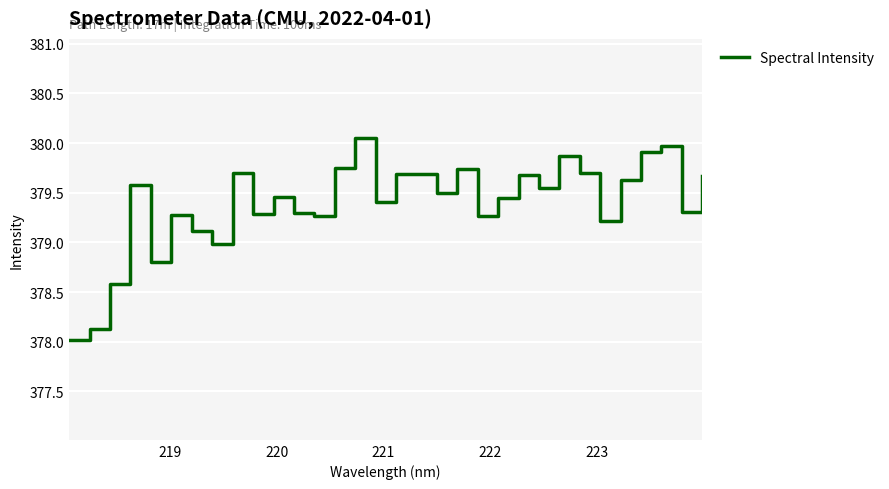

What is the difference between the maximum and minimum values?

2.0